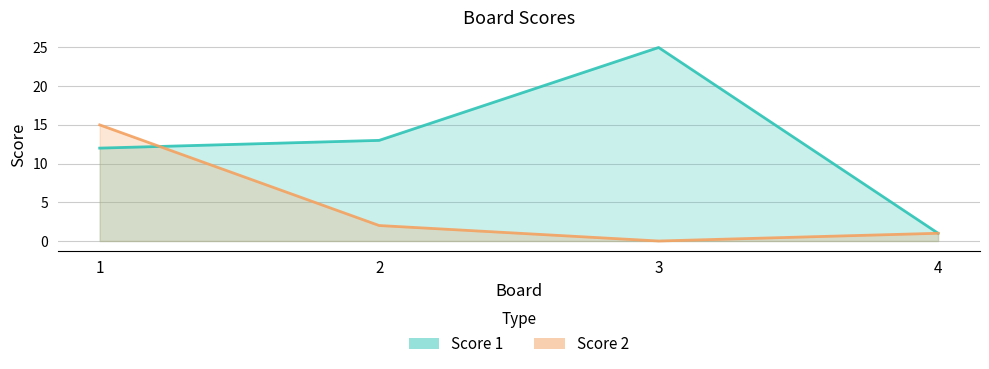

Read the Score 1 value at 3, to the nearest 5.

25